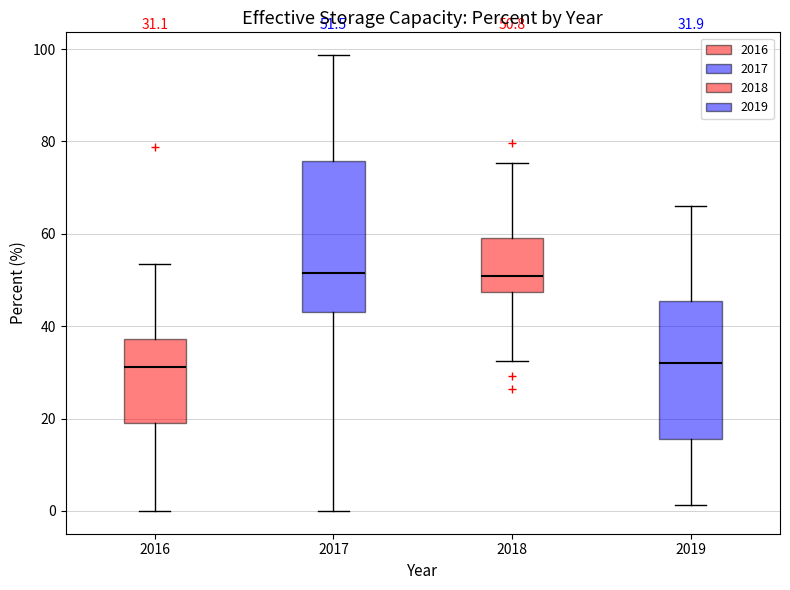

Which box is the tallest, from its lower edge to its upper edge?

2017